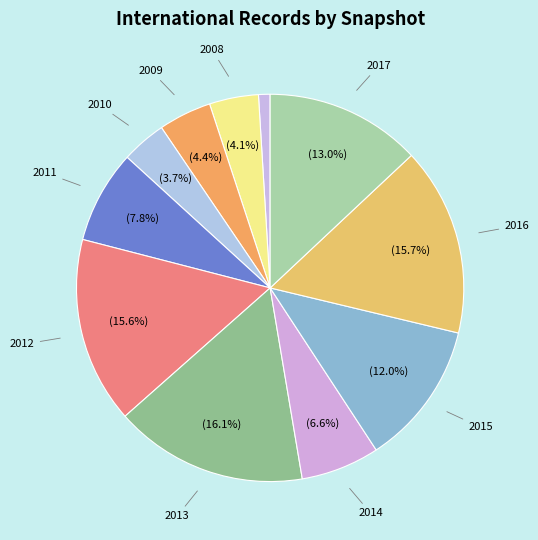

Does any single category account for the majority?

No